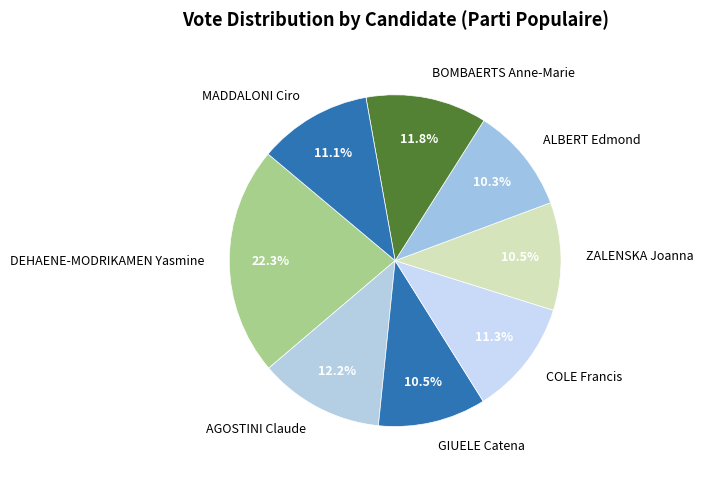

What is the largest slice in the pie chart?

DEHAENE-MODRIKAMEN Yasmine